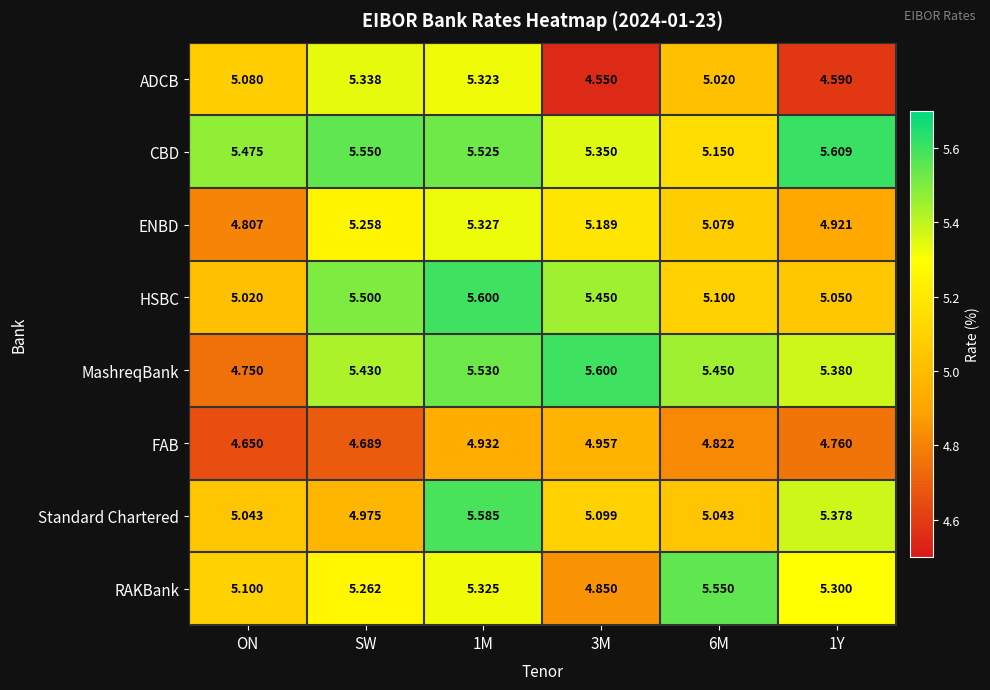

Which series has the widest spread of values?

MashreqBank